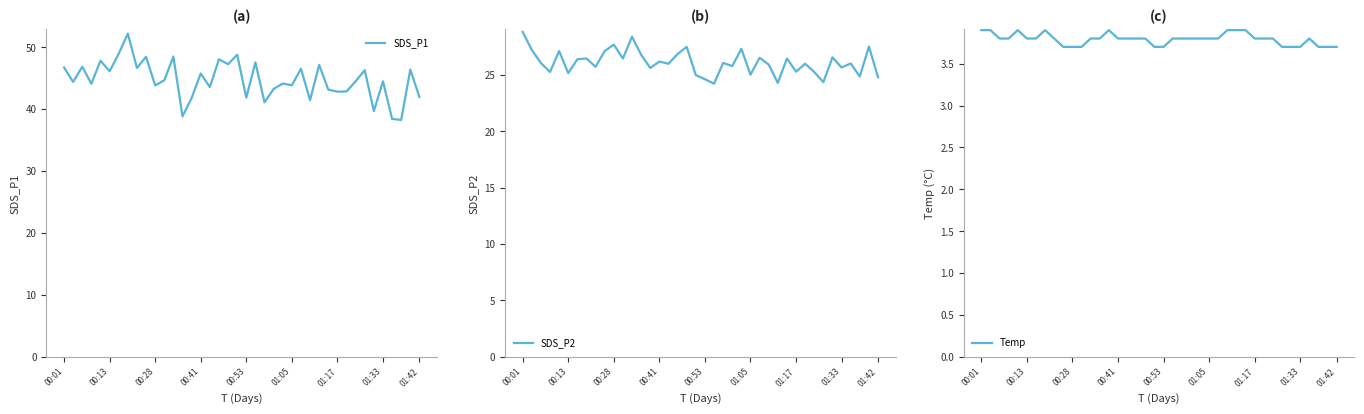

In SDS_P2, how many points are higher than both neighbors (excluding endpoints)?

14